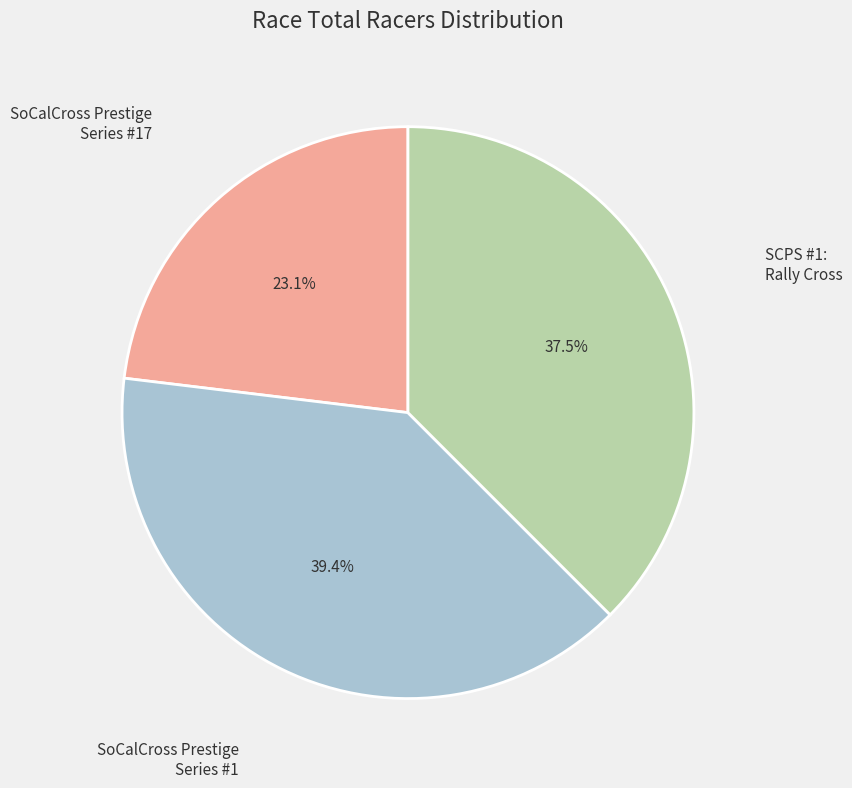

Does any single category account for the majority?

No